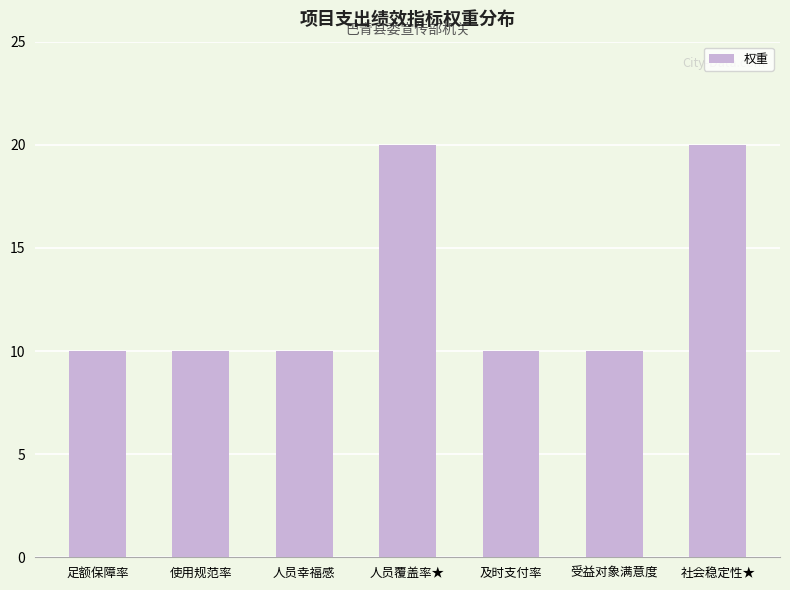

What is the label of the 4th bar from the right?

人员覆盖率★